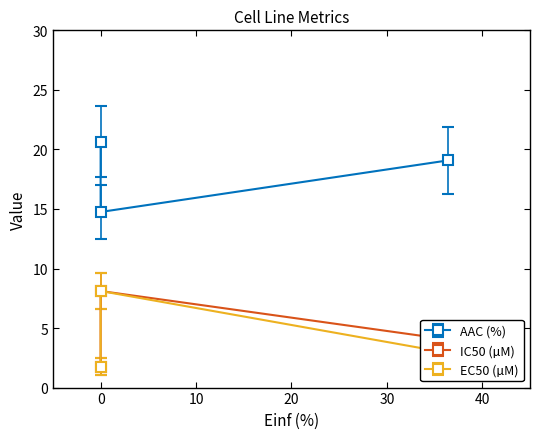

How many lines are shown in the chart?

3